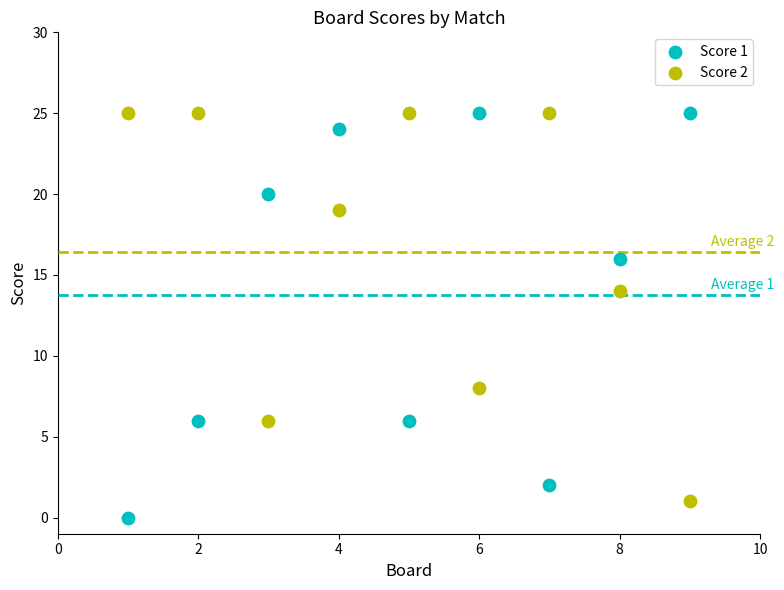

Which series has the largest Y range (max minus min)?

Score 1